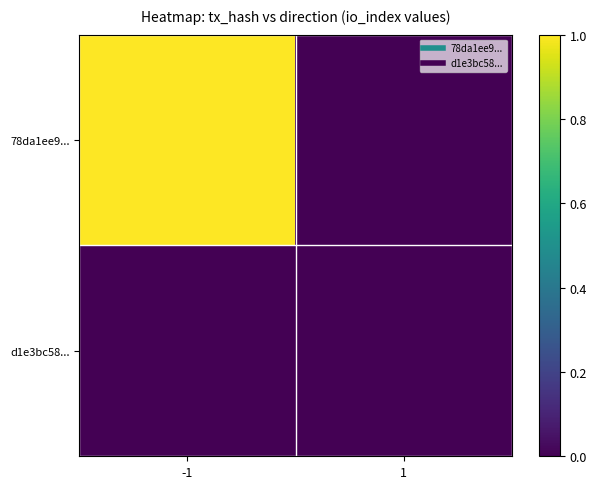

Reading right to left, list all the values displayed in this chart.

78da1ee9...: 1=0	-1=1
d1e3bc58...: 1=0	-1=0